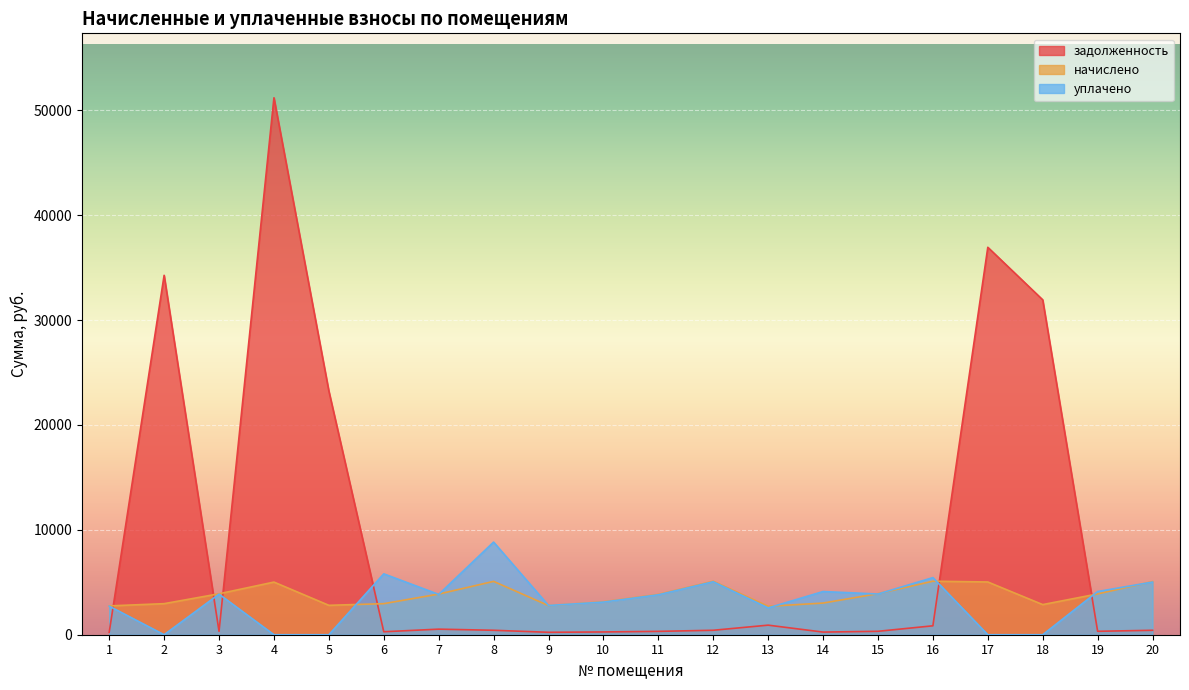

How many lines are shown in the chart?

3